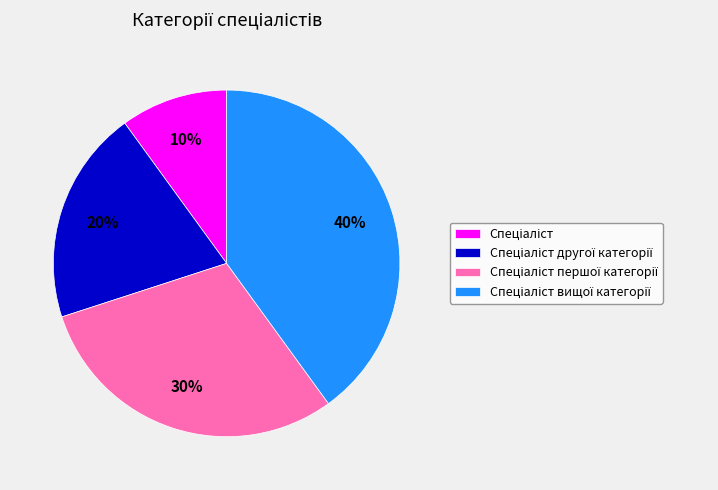

Is there any slice that represents more than half of the pie?

No